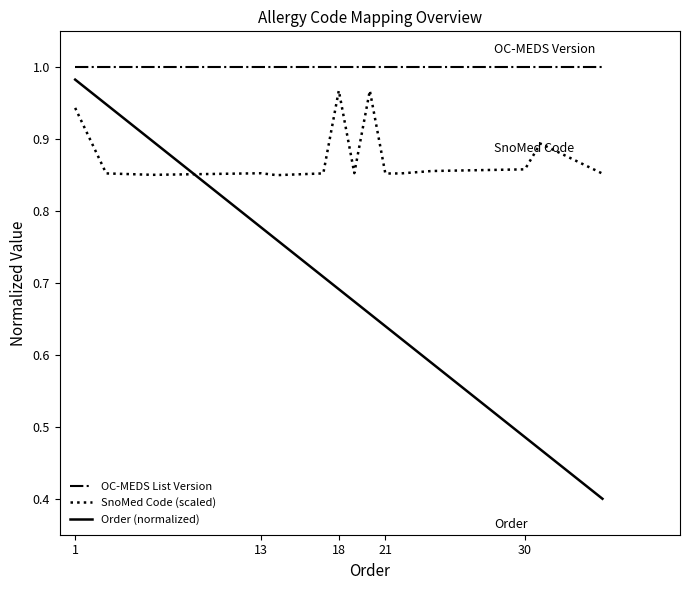

Which series has the largest range (max minus min)?

Order (normalized)